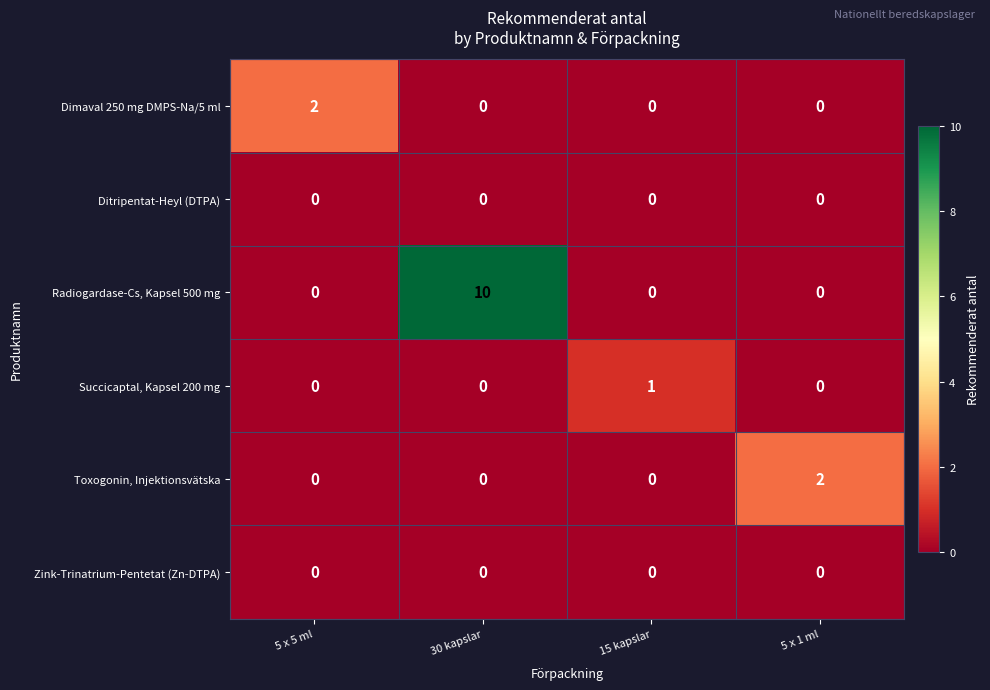

The Radiogardase-Cs, Kapsel 500 mg series shows 0 at 5 x 5 ml. True or false?

True